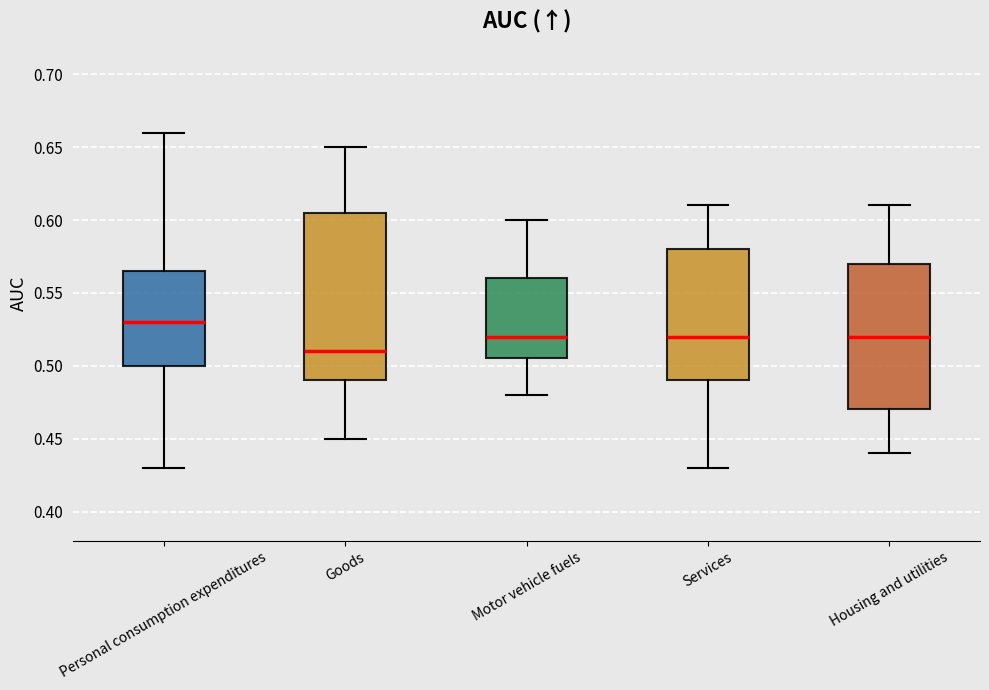

Reading left to right, read every box against the y-axis: the position of its median line, the range the box covers, and the ends of its whiskers. The values are not printed on the chart, so give them approximately, as read against the axis.

Personal consumption expenditures: median 0.530, box 0.500 to 0.565, whiskers 0.430 to 0.660
Goods: median 0.510, box 0.490 to 0.605, whiskers 0.450 to 0.650
Motor vehicle fuels: median 0.520, box 0.505 to 0.560, whiskers 0.480 to 0.600
Services: median 0.520, box 0.490 to 0.580, whiskers 0.430 to 0.610
Housing and utilities: median 0.520, box 0.470 to 0.570, whiskers 0.440 to 0.610